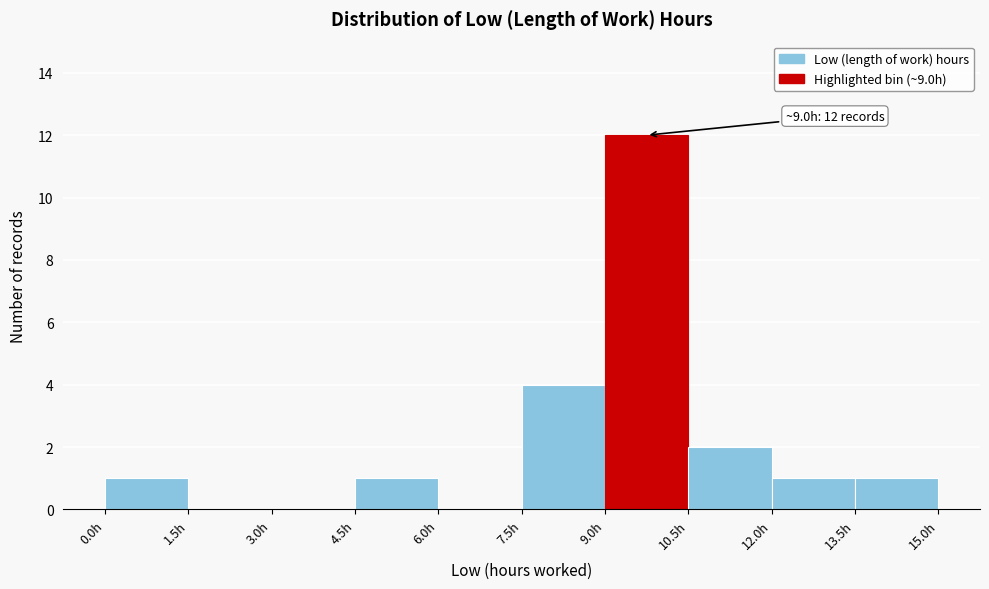

Which range on the x-axis has the tallest bar?

9.0 to 10.5